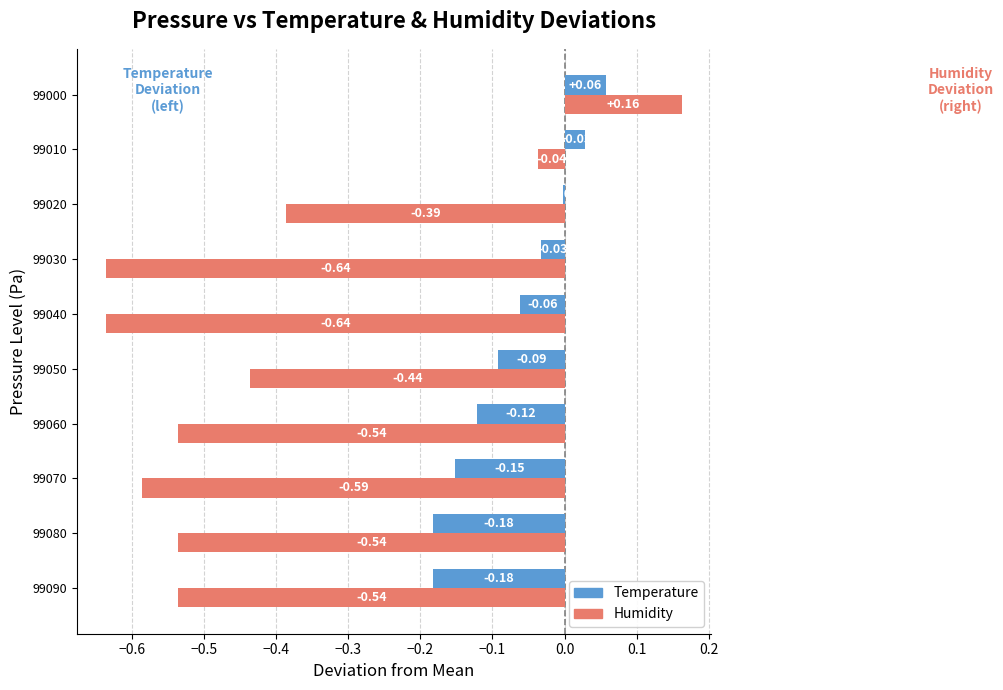

Which series changed the most between 99040 and 99030?

Temperature